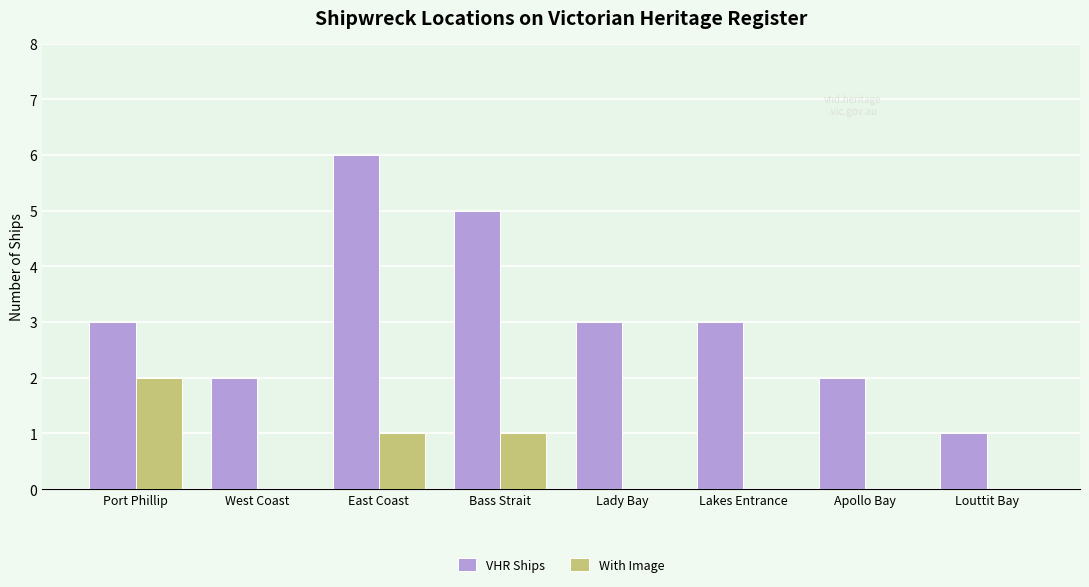

Which label corresponds to the largest value in the chart?

East Coast